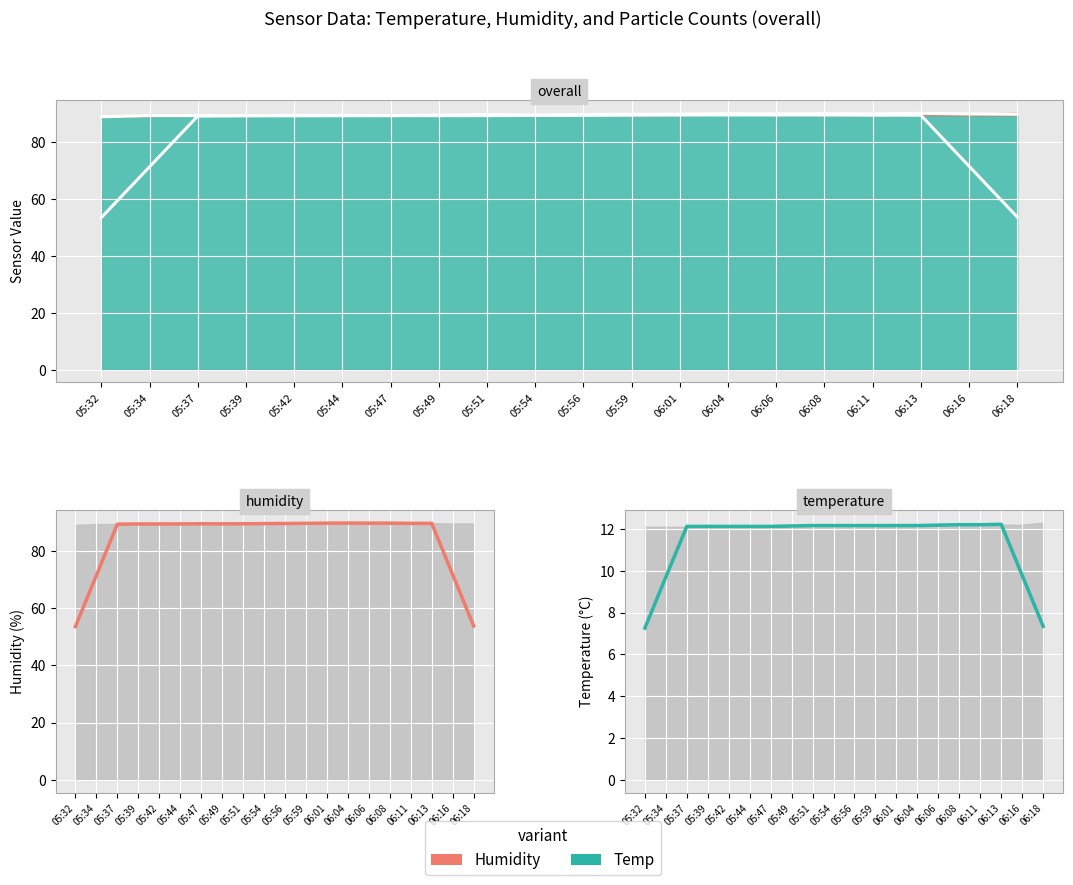

Which series has the largest total across all categories?

Humidity (smooth)